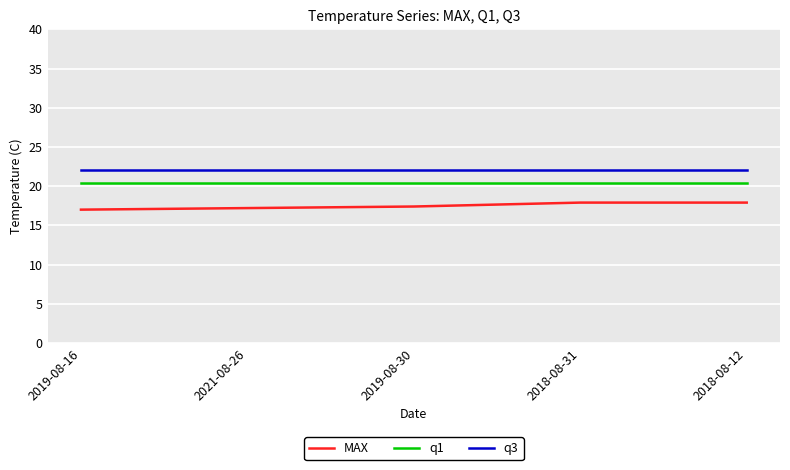

What is the average value of the q3 series?

22.0